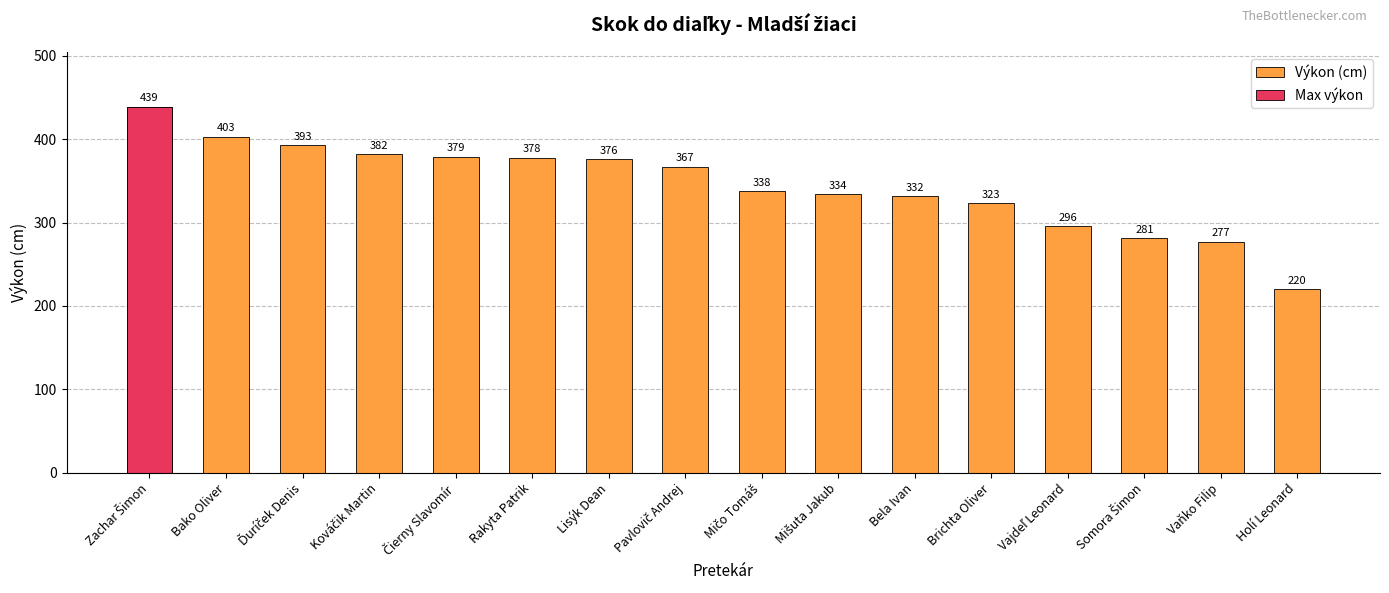

What is the value of the 3rd bar from the left?

393